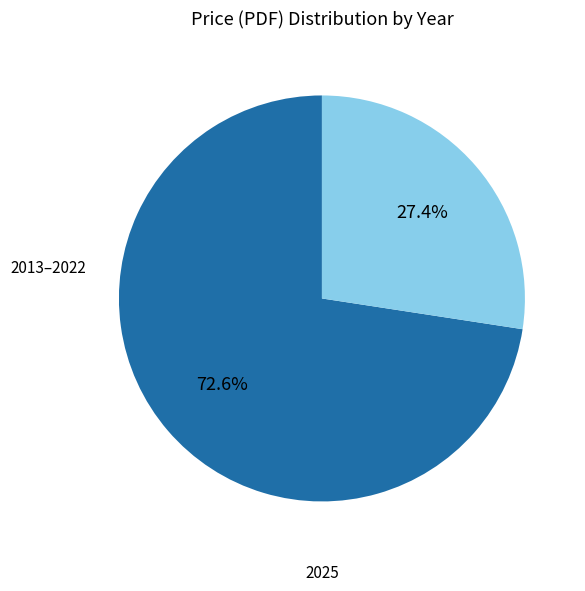

Which category accounts for the majority?

2025